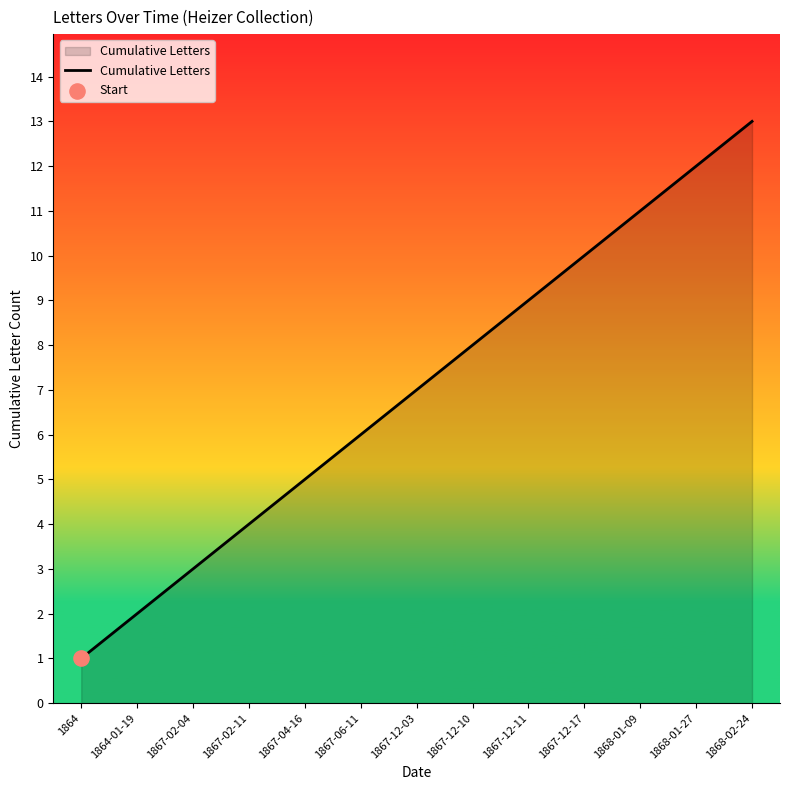

What is the change in value from 1864-01-19 to 1867-12-17?

+8